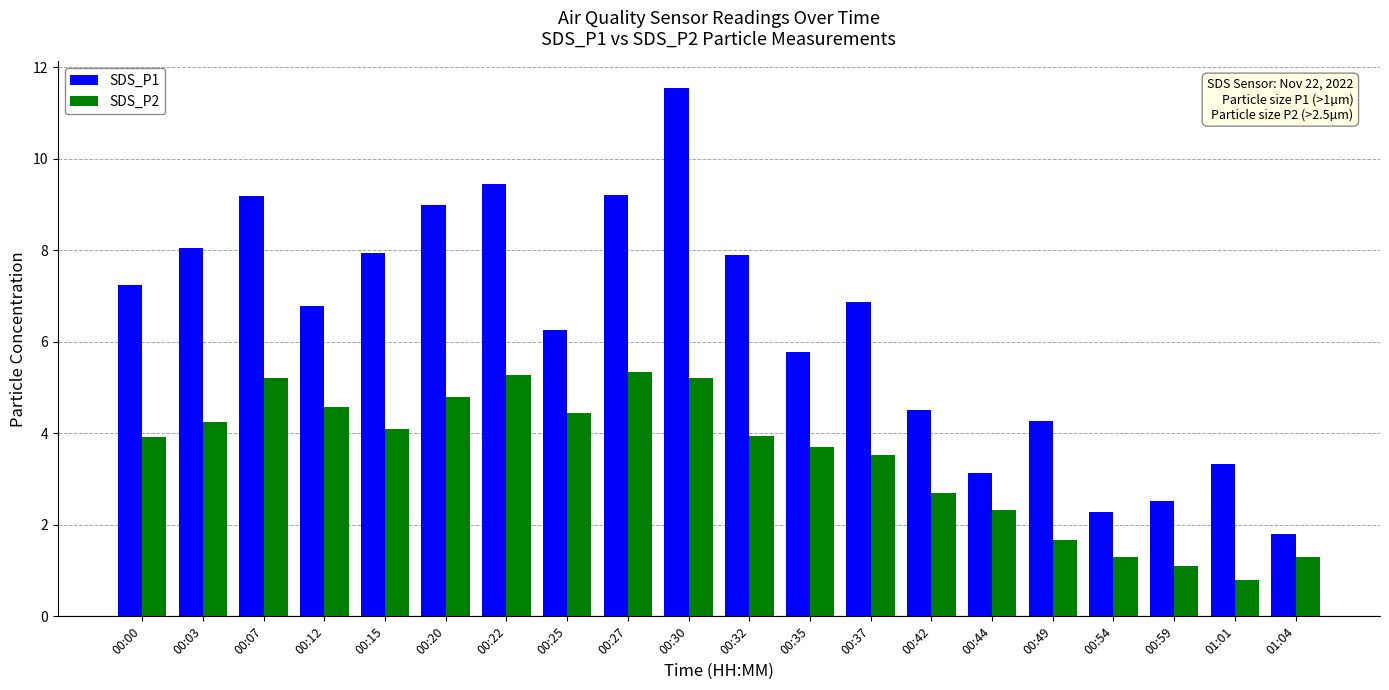

How many data points in SDS_P2 are above 3?

13